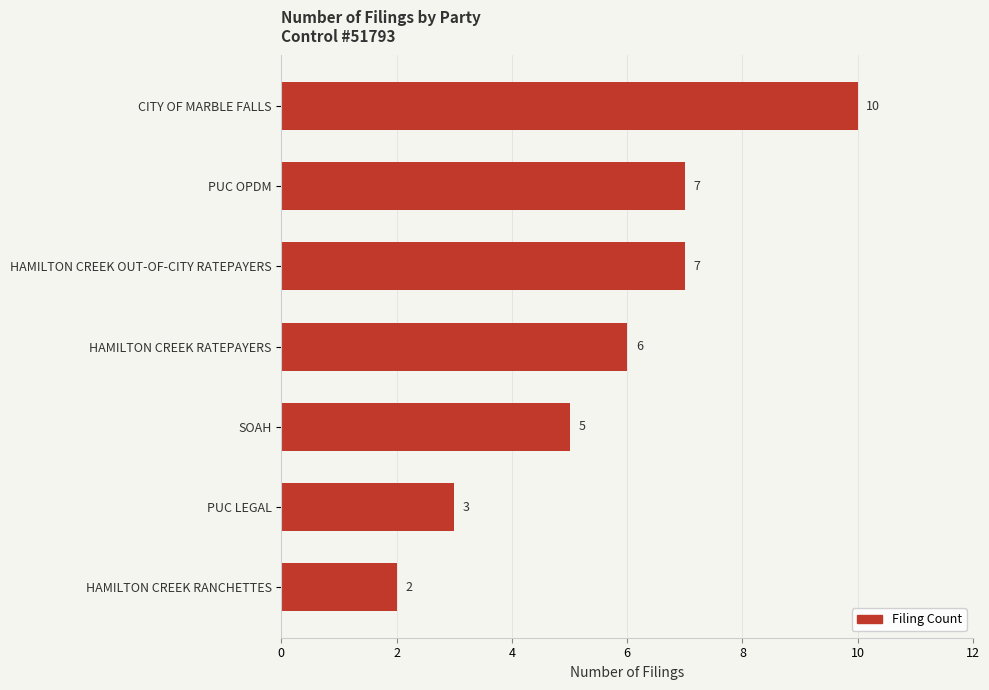

Does the chart contain any negative values?

No